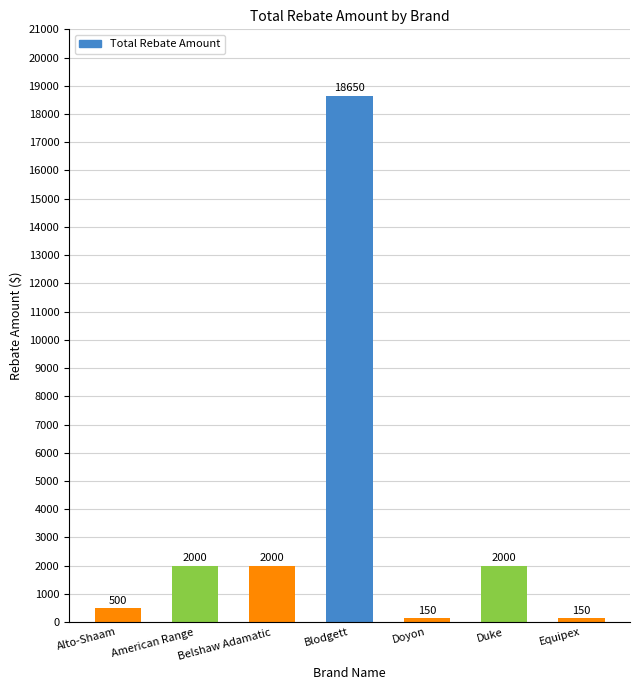

What position from the left is Blodgett?

4